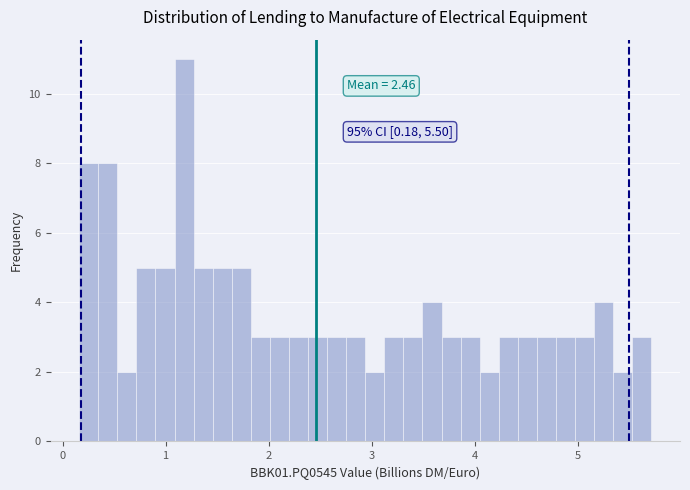

Read against the x-axis, roughly where is the centre of the tallest bar?

1.2